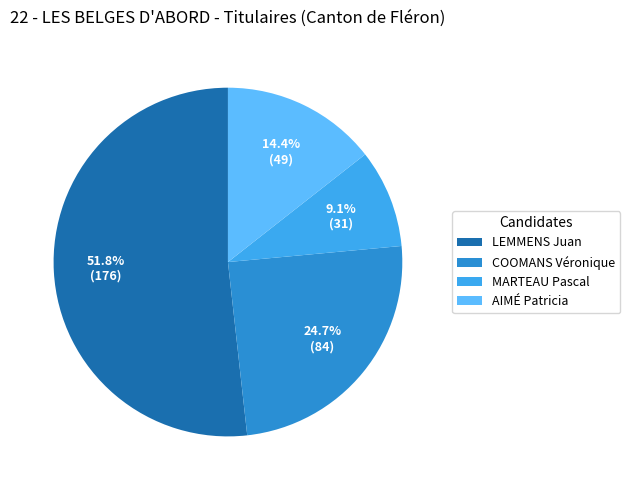

Which category accounts for the majority?

LEMMENS Juan